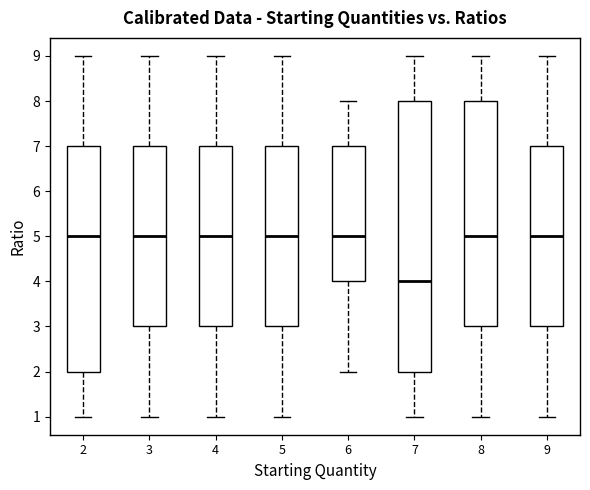

Where is the lower edge of the box at x = 8 on the y-axis? The values are not printed on the chart, so give them approximately, as read against the axis.

3